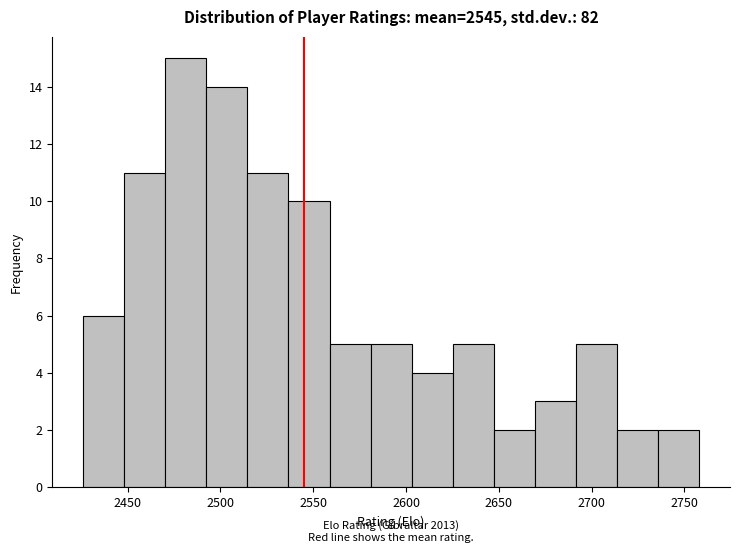

Over which range of the x-axis is the bar tallest?

2470 to 2490